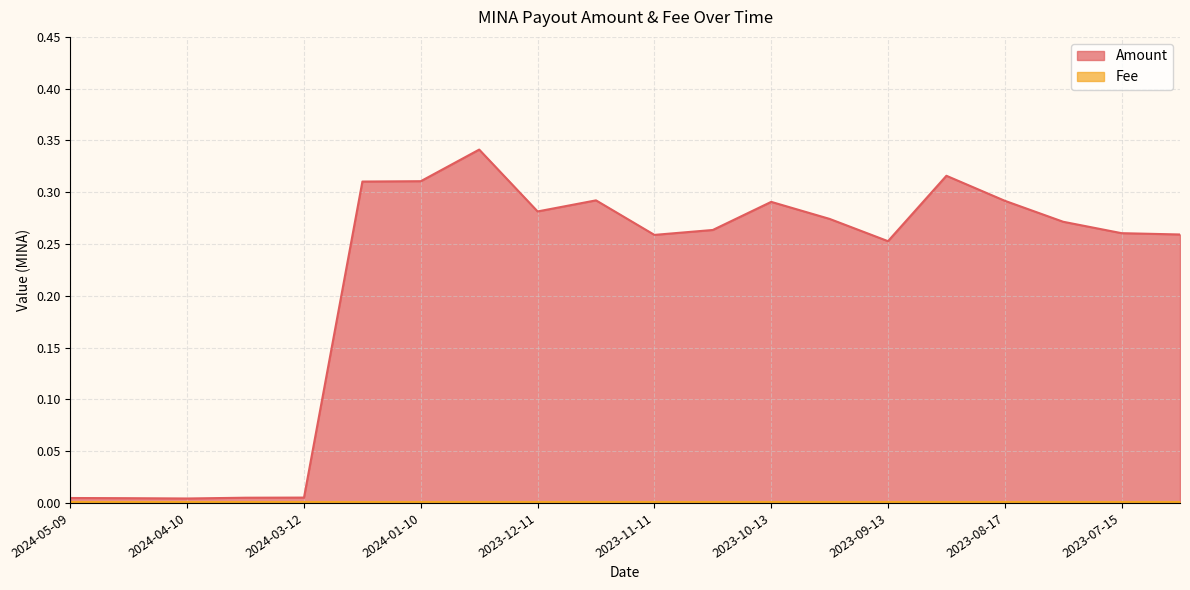

Rank the categories by value from lowest to highest.

2024-04-10, 2024-04-23, 2024-05-09, 2024-03-25, 2024-03-12, 2023-09-13, 2023-11-11, 2023-07-02, 2023-07-15, 2023-10-27, 2023-07-31, 2023-09-27, 2023-12-11, 2023-10-13, 2023-08-17, 2023-11-25, 2024-01-26, 2024-01-10, 2023-09-01, 2023-12-27